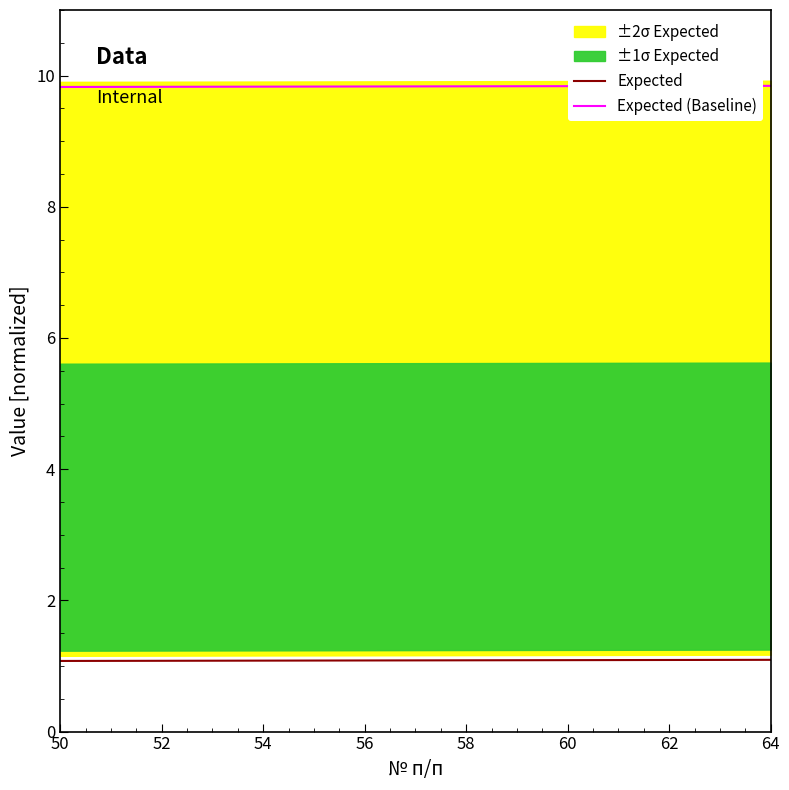

What is the total value across all series at 64?

10.9